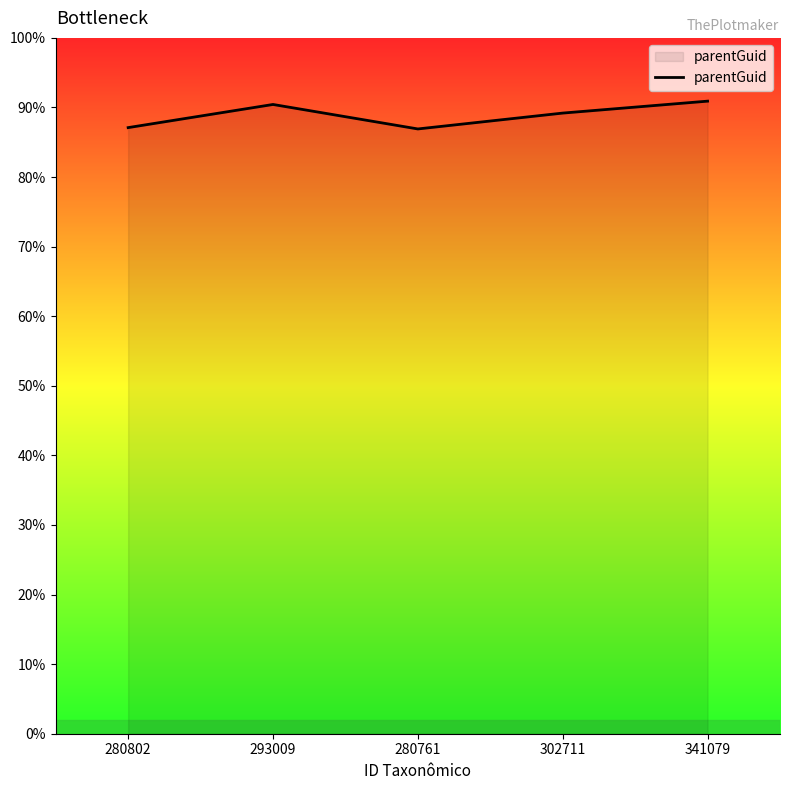

Does the chart display data point markers on the line(s)?

No